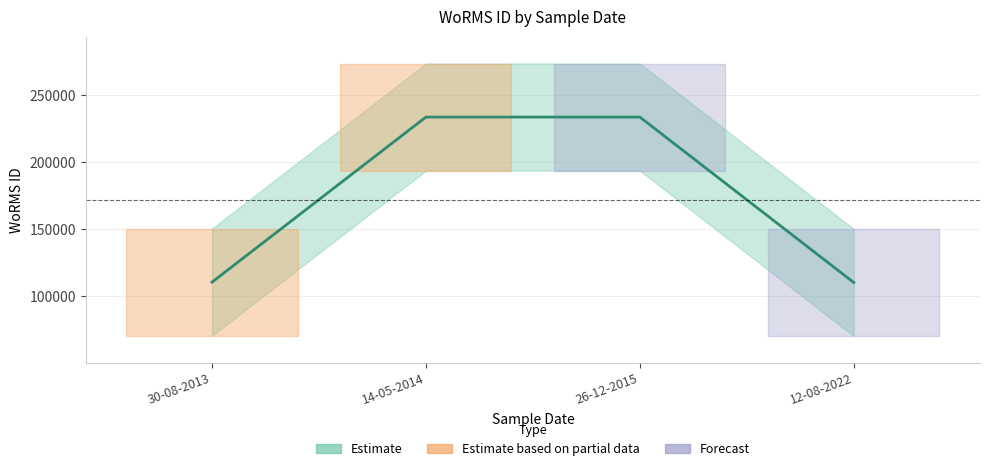

What is the change in value from 12-08-2022 to 30-08-2013?

+280